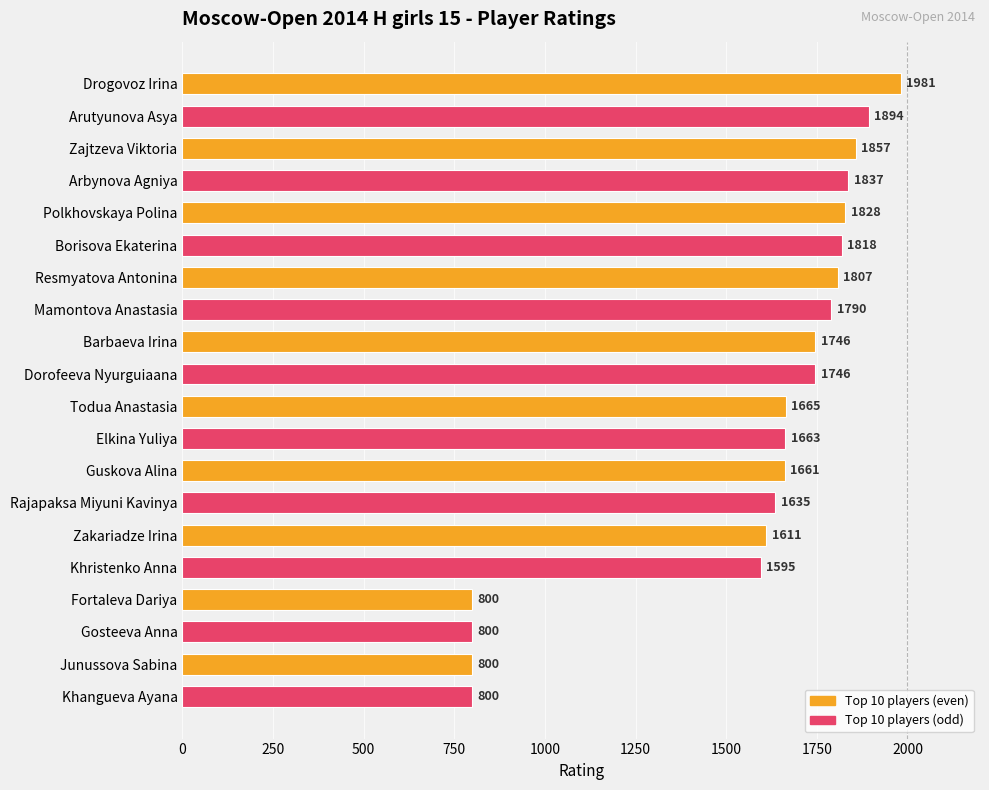

Which has a higher value, Arutyunova Asya or Borisova Ekaterina?

Arutyunova Asya